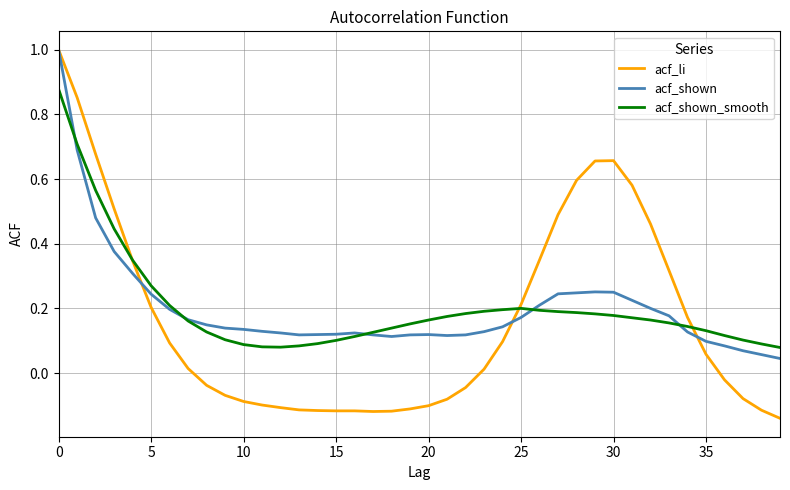

What is the greatest value displayed?

1.0